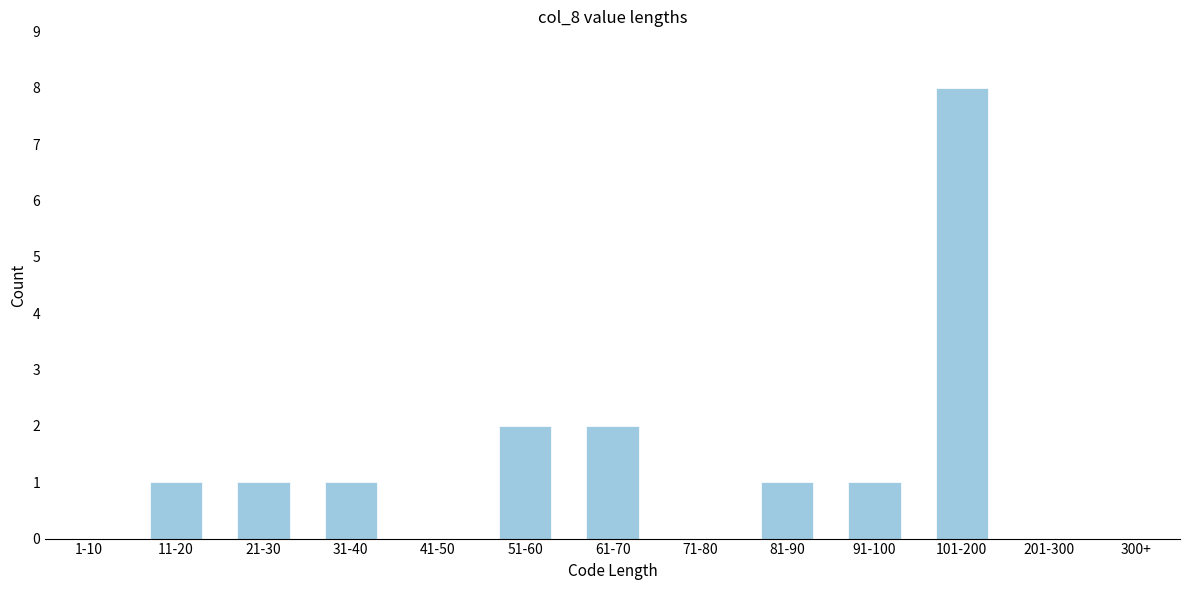

Reading right to left, list all the values displayed in this chart.

300+=0	201-300=0	101-200=8	91-100=1	81-90=1	71-80=0	61-70=2	51-60=2	41-50=0	31-40=1	21-30=1	11-20=1	1-10=0